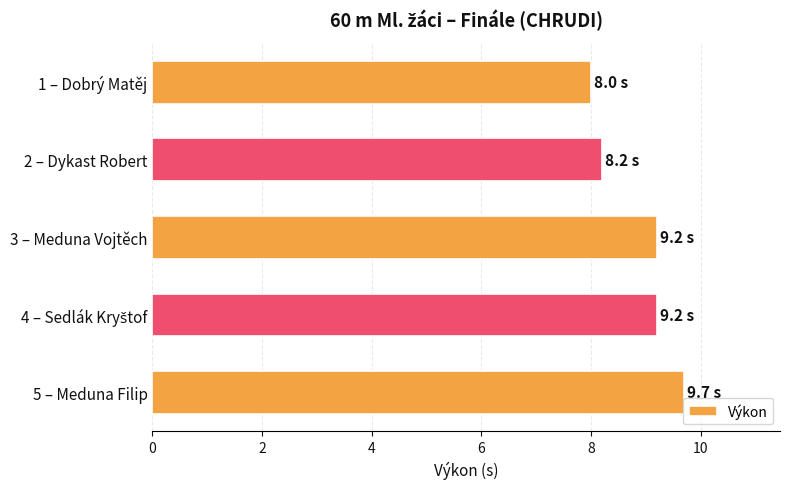

The chart shows a value of 8.2 at 2 – Dykast Robert. True or false?

True